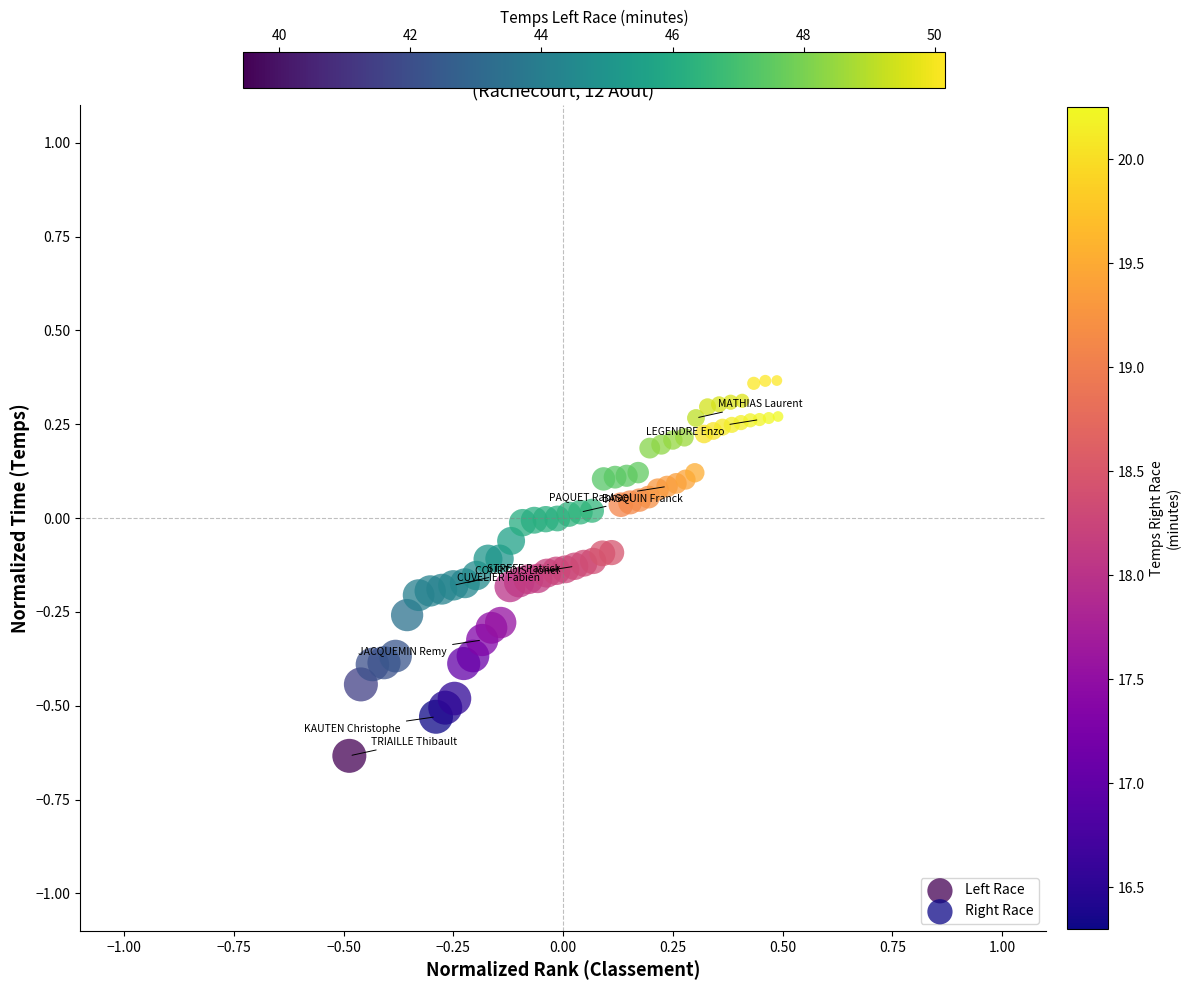

Which series contains the lowest Y value?

Left Race